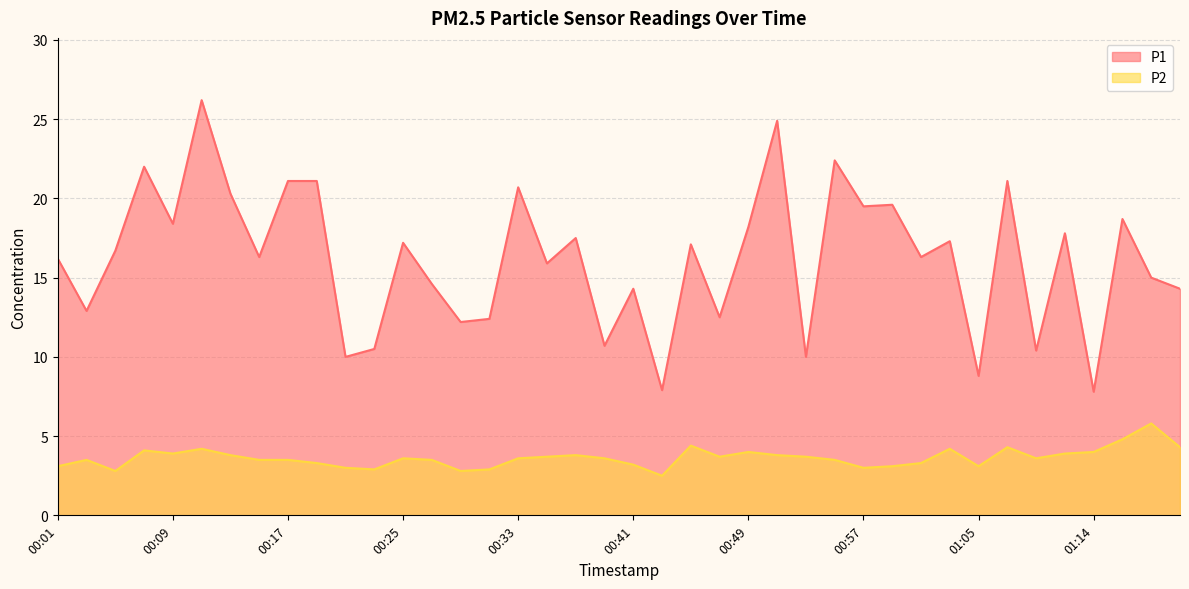

What is the value of the P2 point at the 15th from the left?

2.8